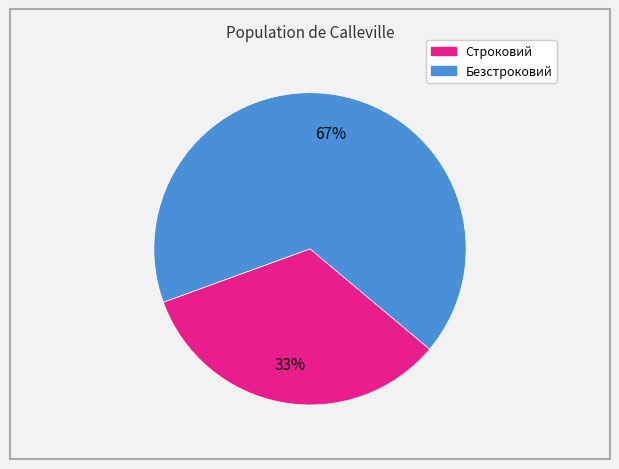

Is there any slice that represents more than half of the pie?

Yes